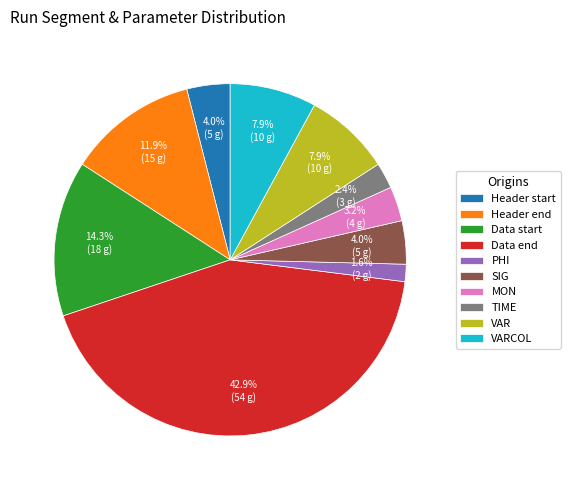

What is the ratio of the value at Header end to the value at TIME?

5.0